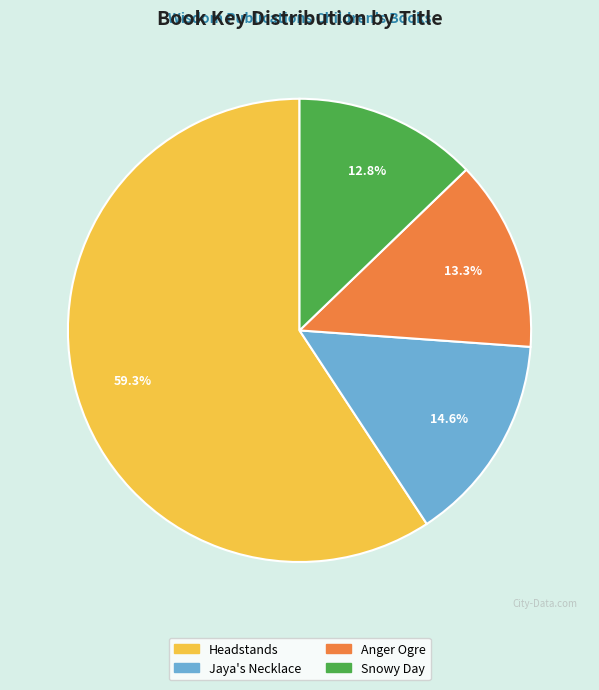

Is there any slice that represents more than half of the pie?

Yes